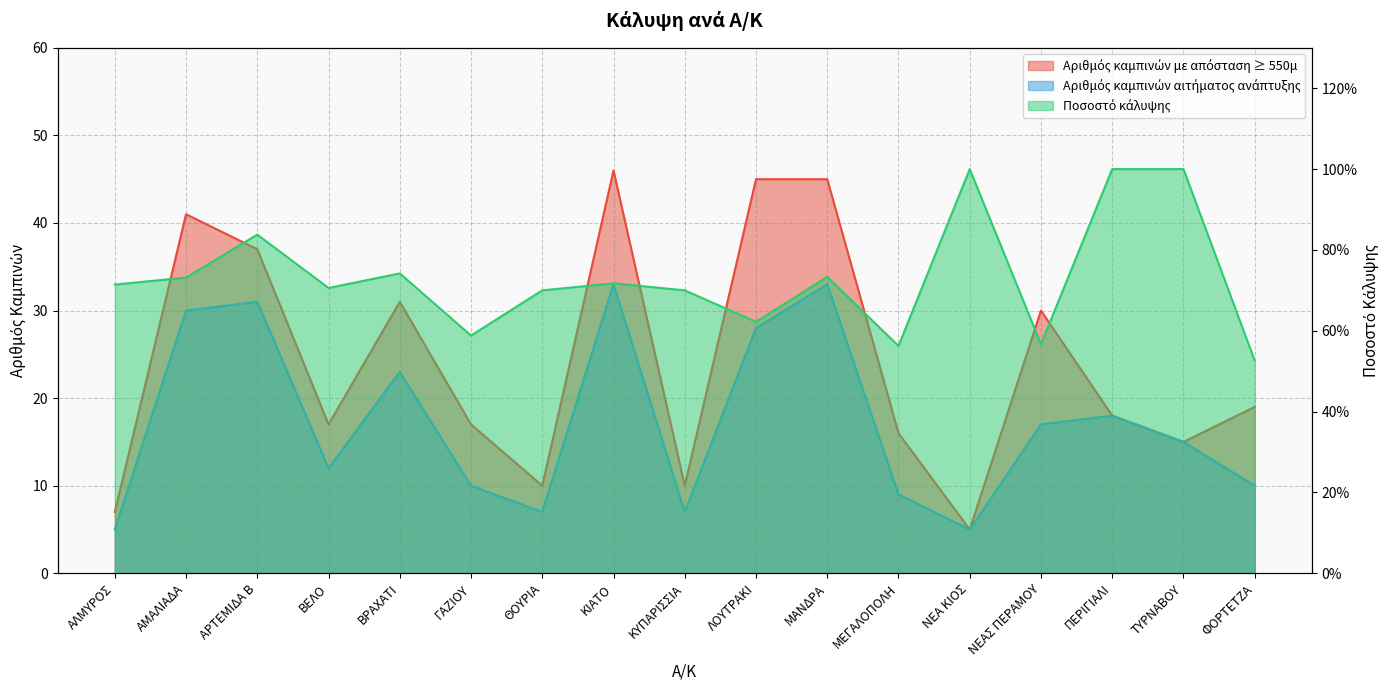

Which category has the lowest value in the Αριθμός καμπινών με απόσταση ≥ 550μ series?

ΝΕΑ ΚΙΟΣ